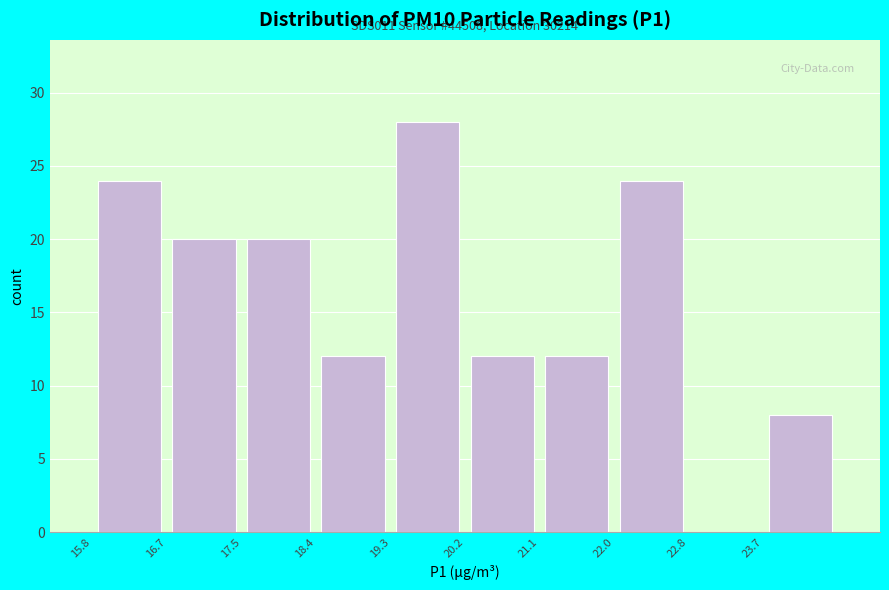

Which range on the x-axis has the tallest bar?

19.3 to 20.2